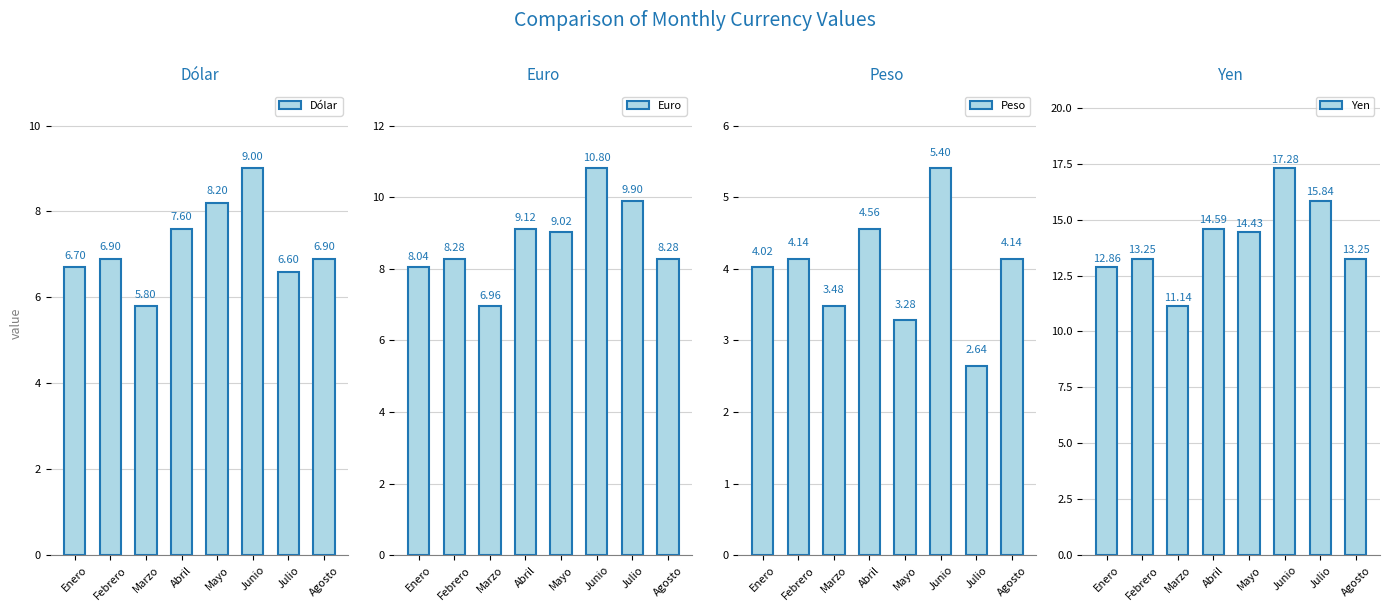

How many data points does each series have?

8